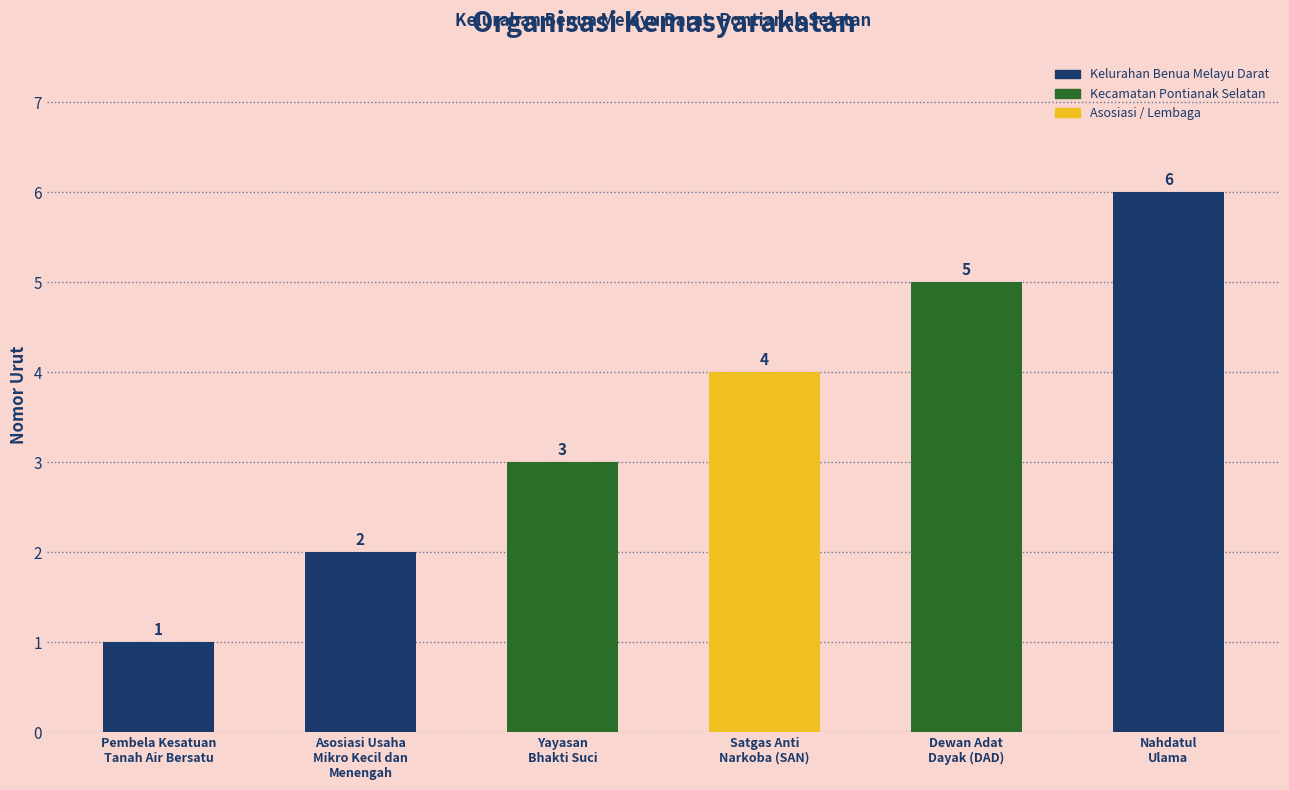

What is the value of the 3rd bar from the left?

3